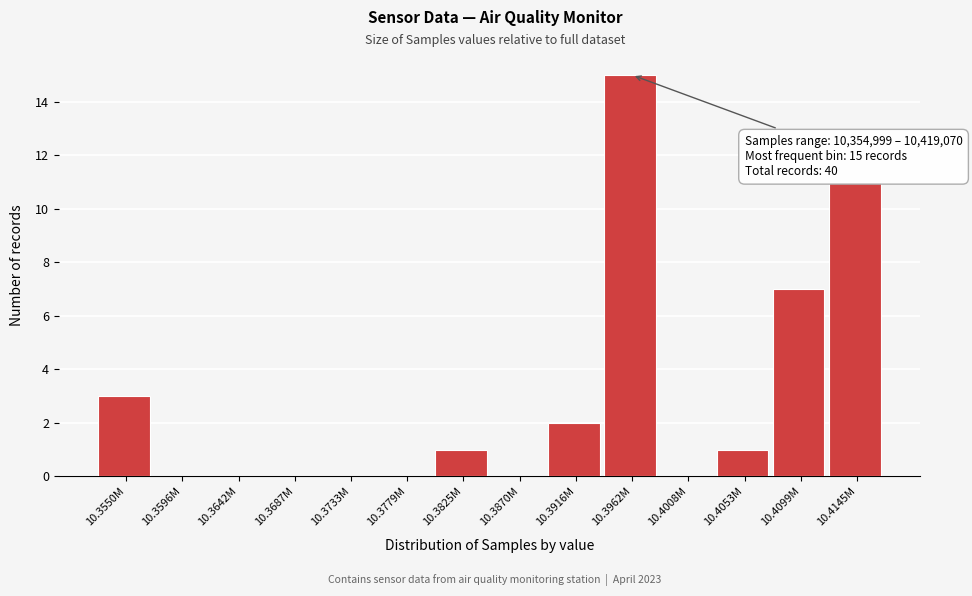

Reading left to right, transcribe all the data shown in this chart.

10.3550M=3	10.3596M=0	10.3642M=0	10.3687M=0	10.3733M=0	10.3779M=0	10.3825M=1	10.3870M=0	10.3916M=2	10.3962M=15	10.4008M=0	10.4053M=1	10.4099M=7	10.4145M=11